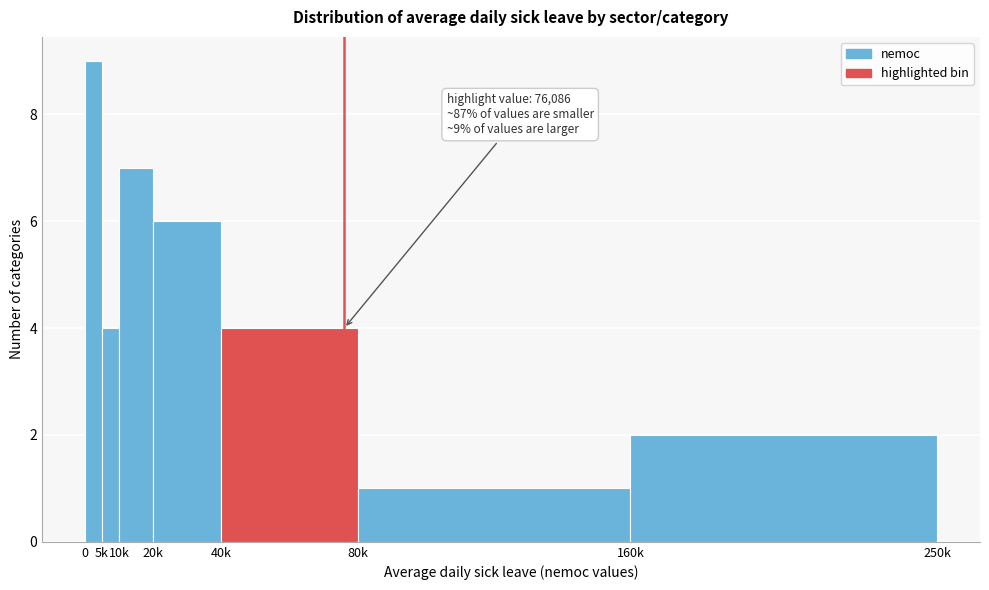

Reading left to right, list all the values displayed in this chart.

0=9	5k=4	10k=7	20k=6	40k=4	80k=1	160k=2